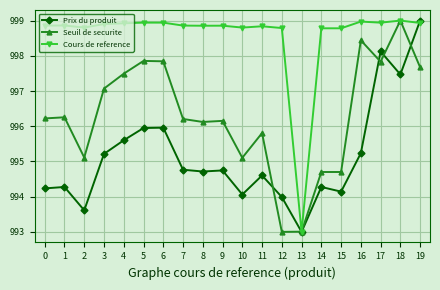

The Cours de reference series shows 1402.2 at 1. True or false?

False